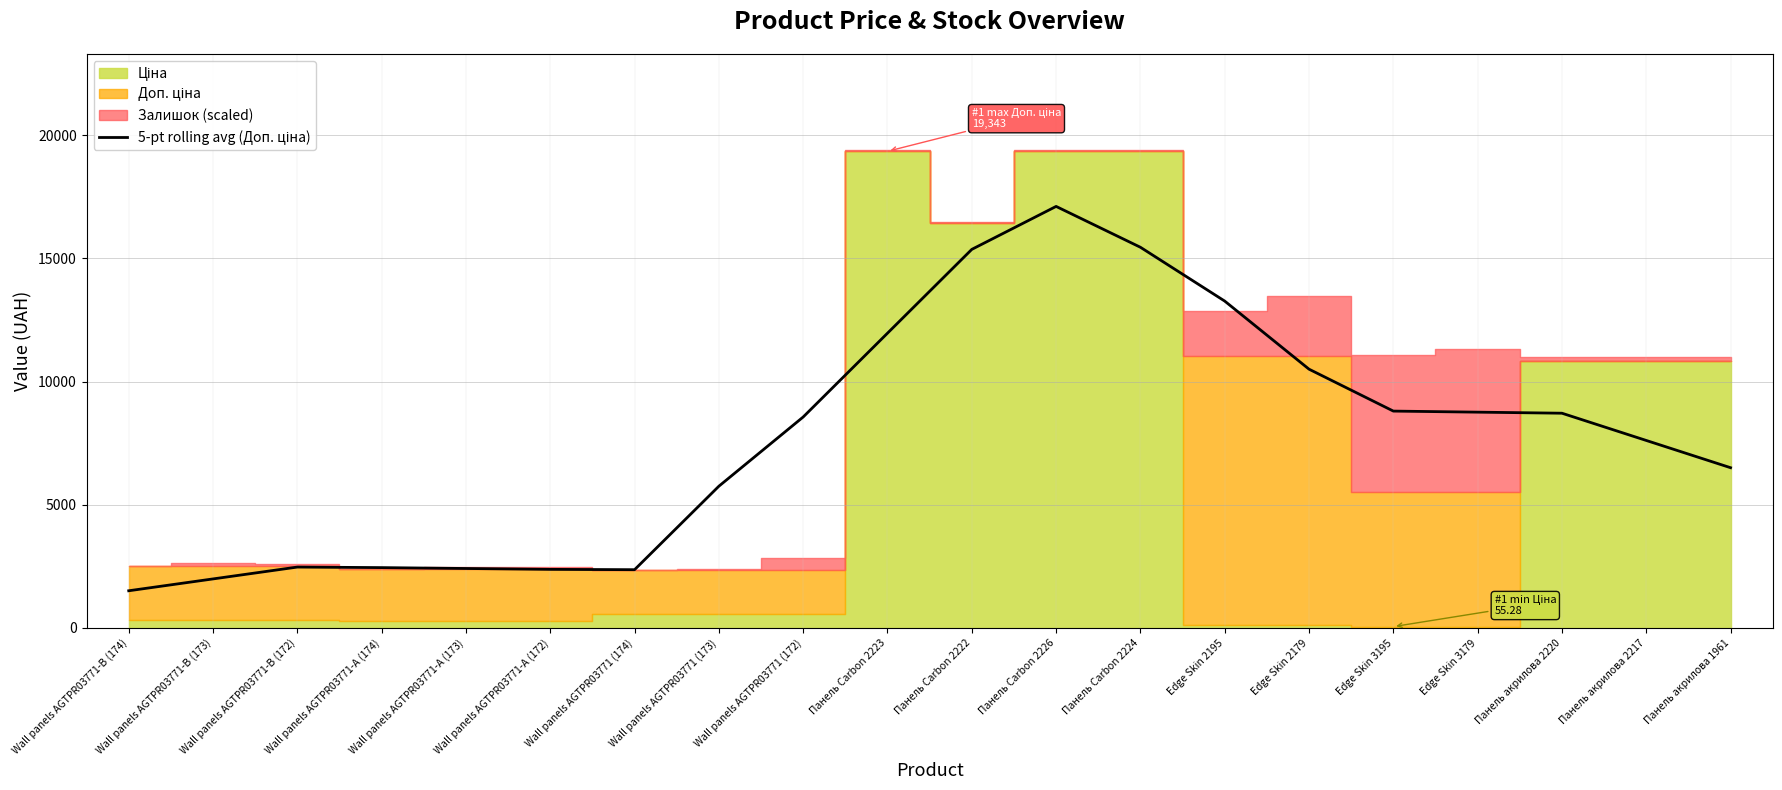

Which has a higher value, Панель Carbon 2222 or Wall panels AGTPR03771-B (174)?

Панель Carbon 2222